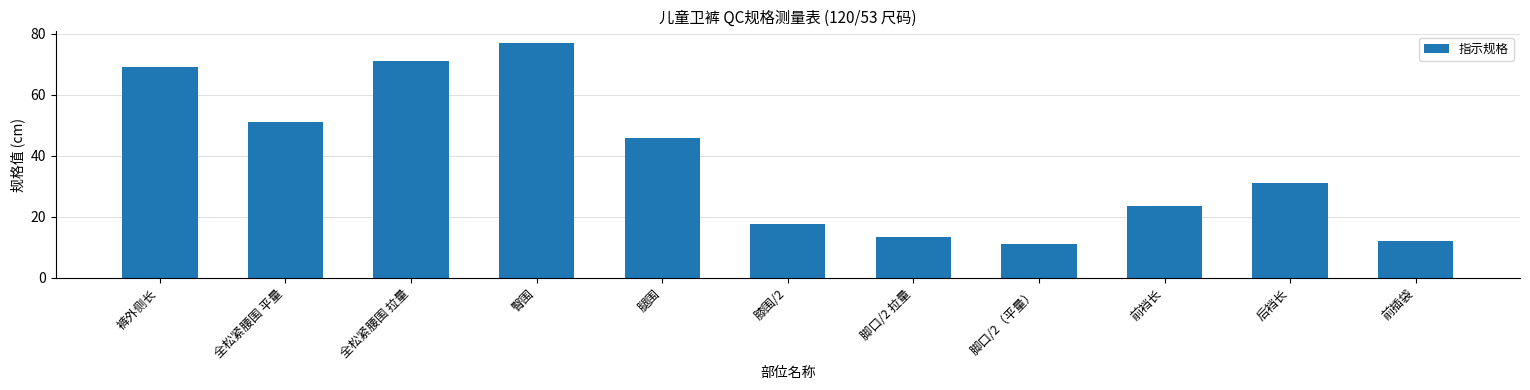

Which category has the highest value across all series?

臀围